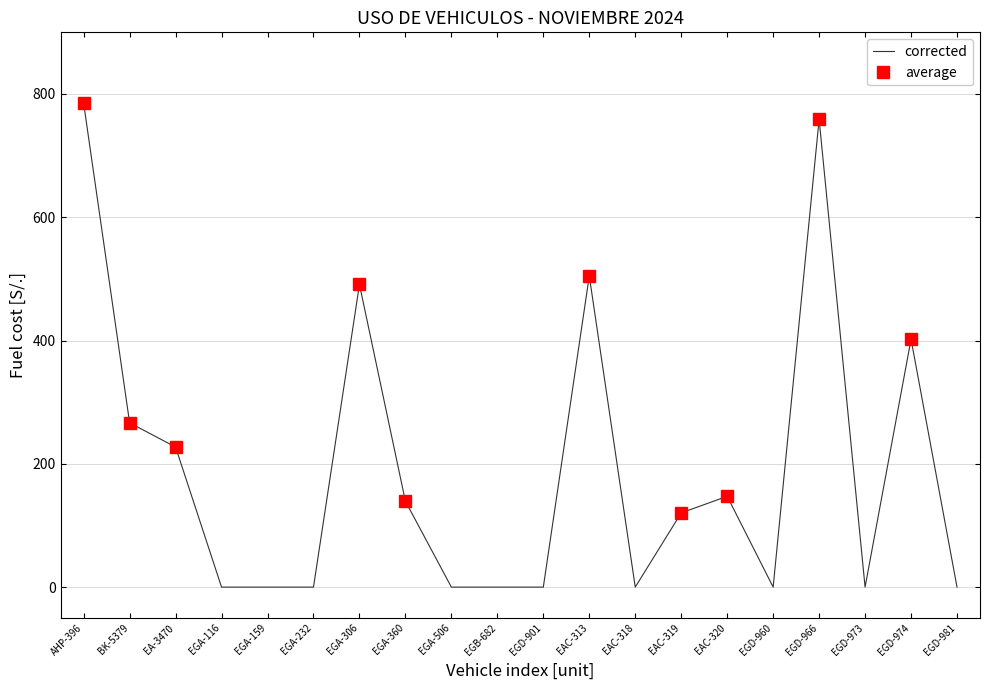

At which category does the chart reach its peak across all series?

AHP-396